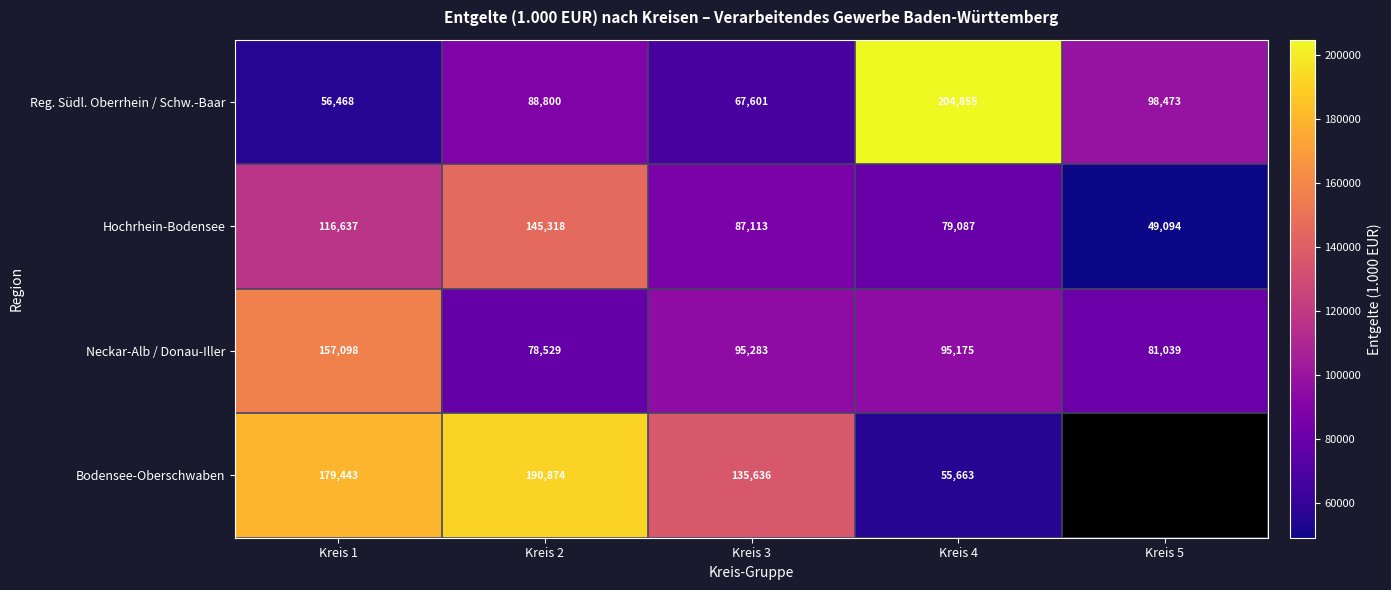

At which label is Reg. Südl. Oberrhein / Schw.-Baar closest to 130661?

Kreis 5